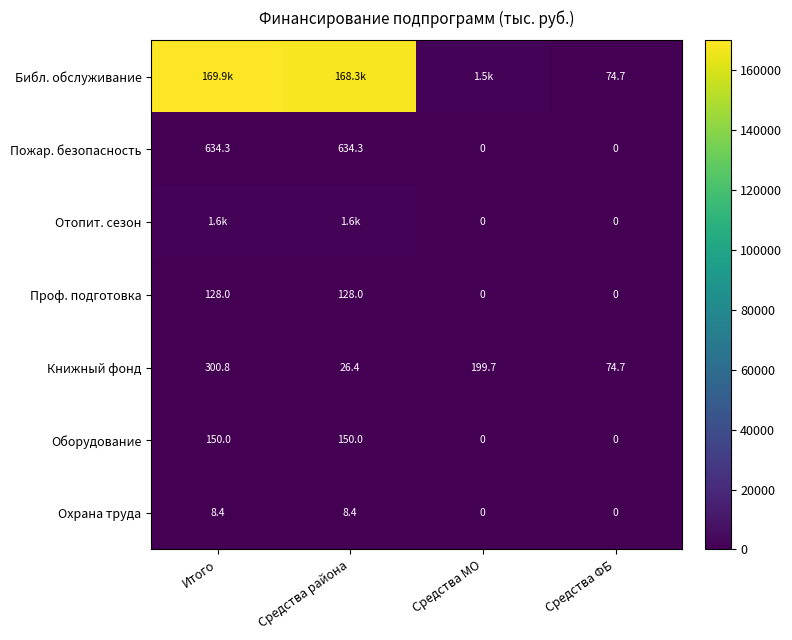

True or false: Книжный фонд has a value of 74.7 at Средства ФБ.

True